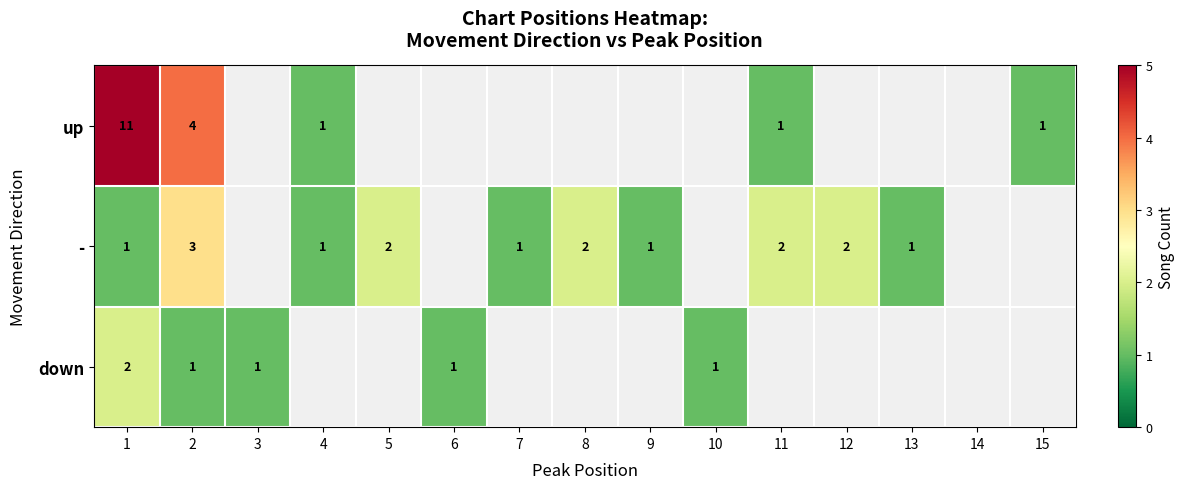

The value of - at 12 is 3.0. True or false?

False